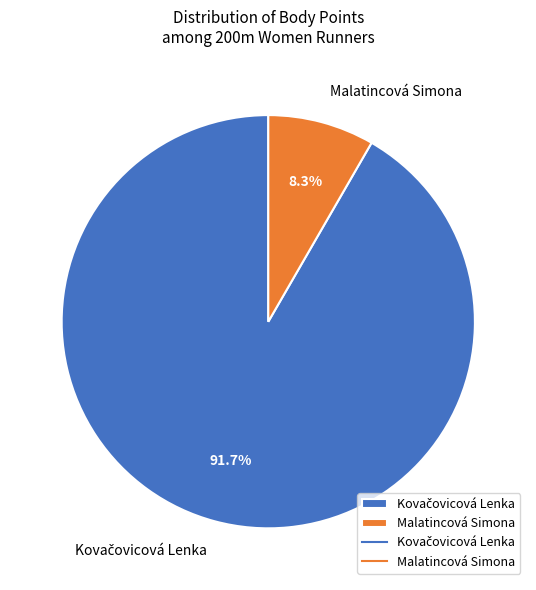

To the nearest percent, what is the difference between the largest and smallest slice percentages?

83%